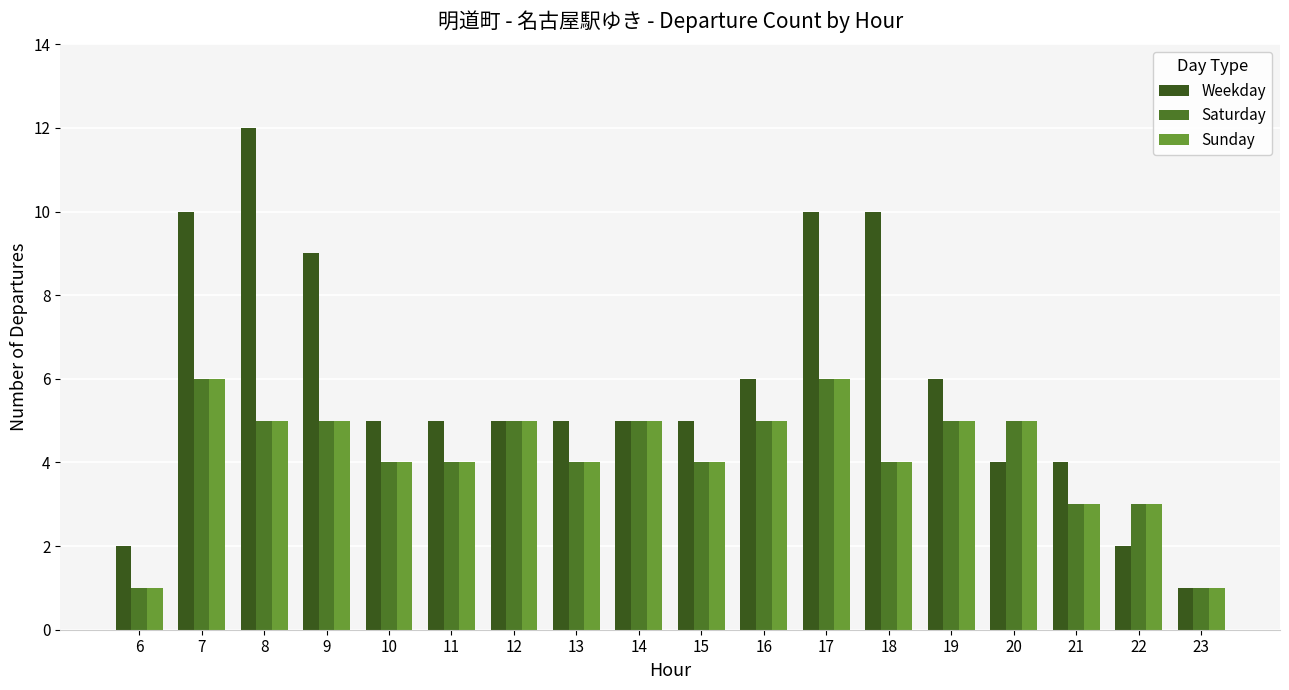

Reading right to left, transcribe all the data shown in this chart.

Weekday: 1	2	4	4	6	10	10	6	5	5	5	5	5	5	9	12	10	2
Saturday: 1	3	3	5	5	4	6	5	4	5	4	5	4	4	5	5	6	1
Sunday: 1	3	3	5	5	4	6	5	4	5	4	5	4	4	5	5	6	1